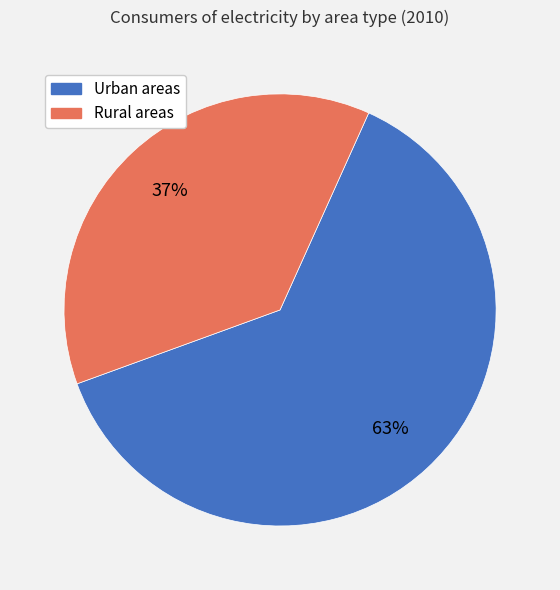

Between Urban areas and Rural areas, which is larger?

Urban areas